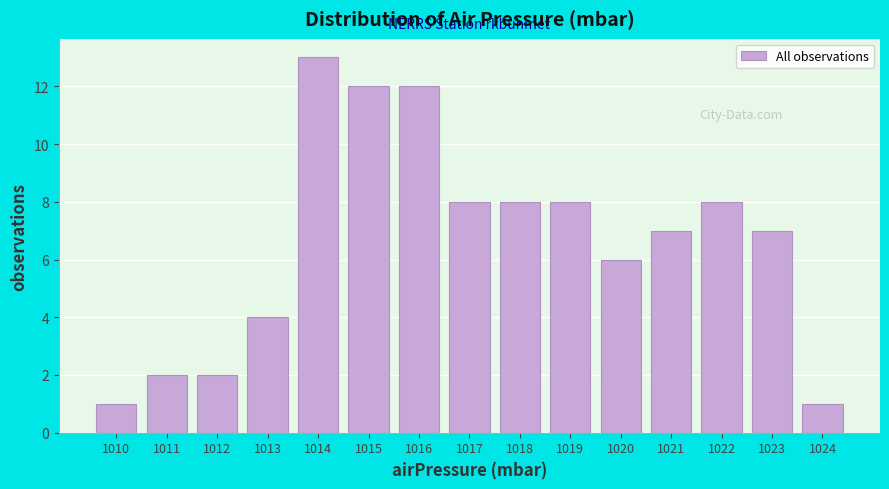

What is the height of the bar covering 1022.5 to 1023.5 on the x-axis? The values are not printed on the chart, so give them approximately, as read against the axis.

7